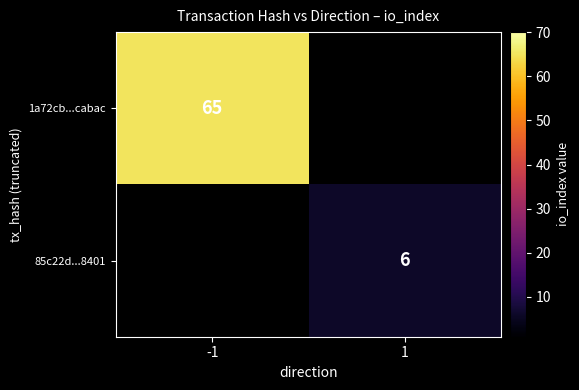

The value of 1a72cb...cabac at -1 is 65. True or false?

True